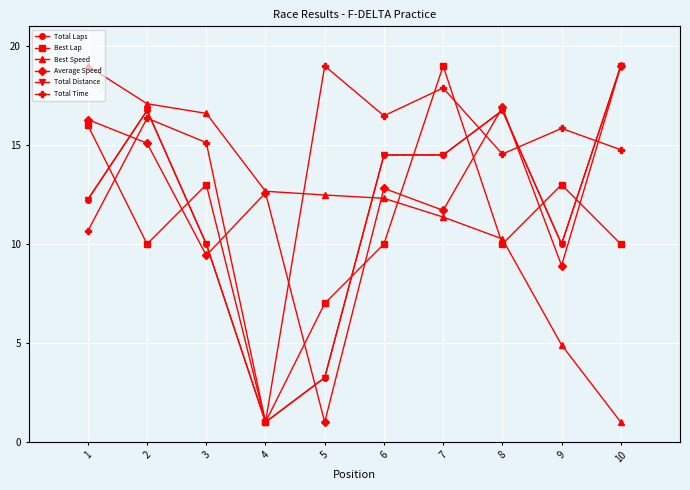

Is this an area chart (filled region under the line)?

No